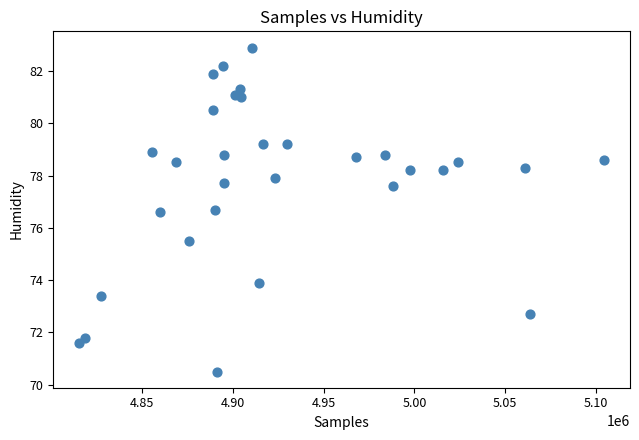

What is the range of Y values (max minus min)?

12.4